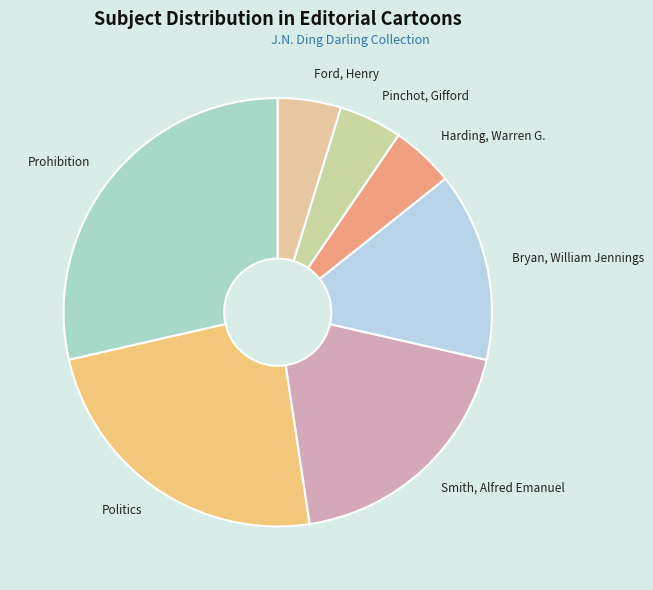

Does any single category account for the majority?

No